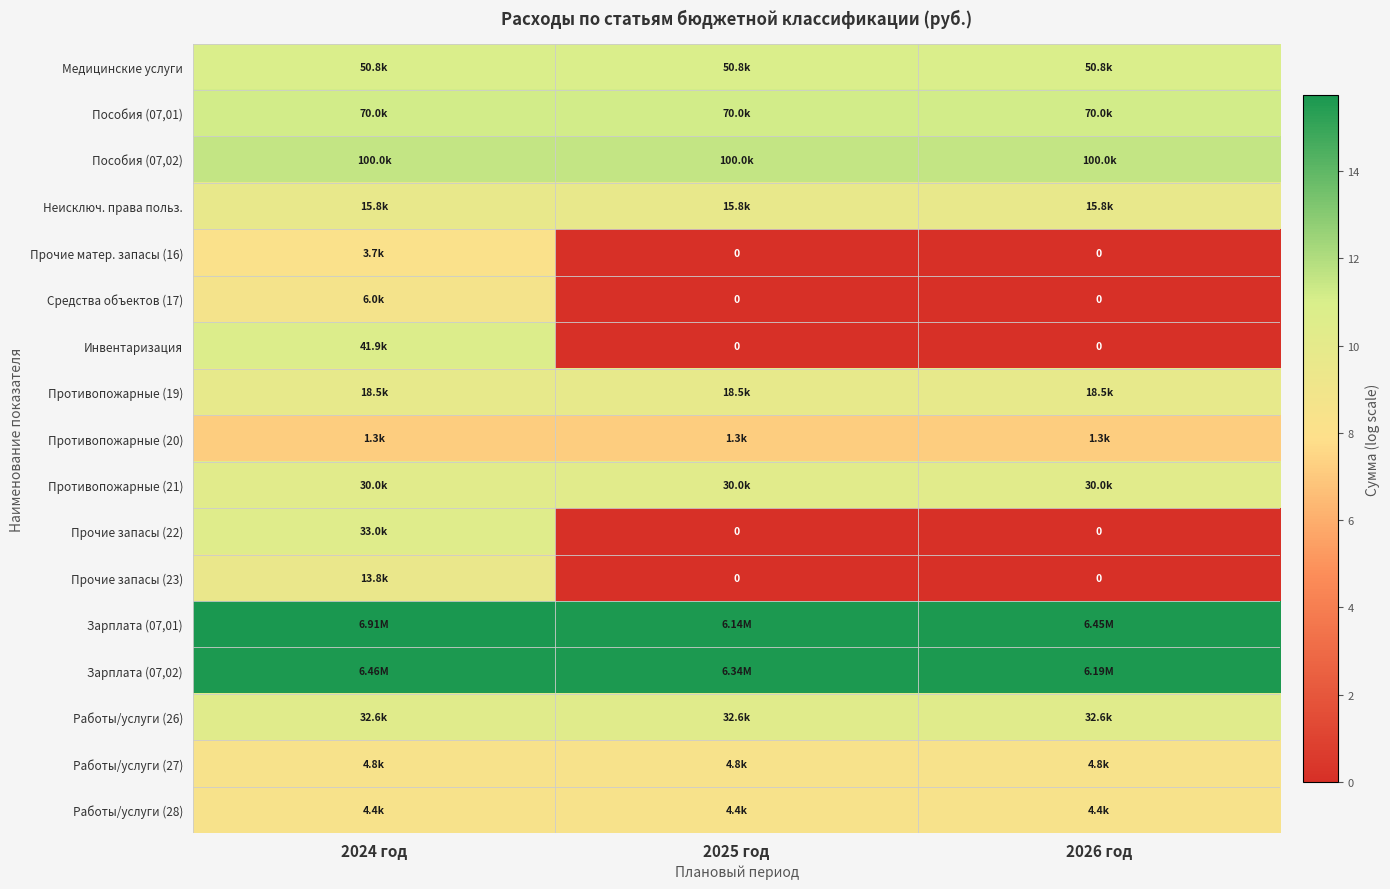

At which label does Работы/услуги (27) reach its peak?

2024 год